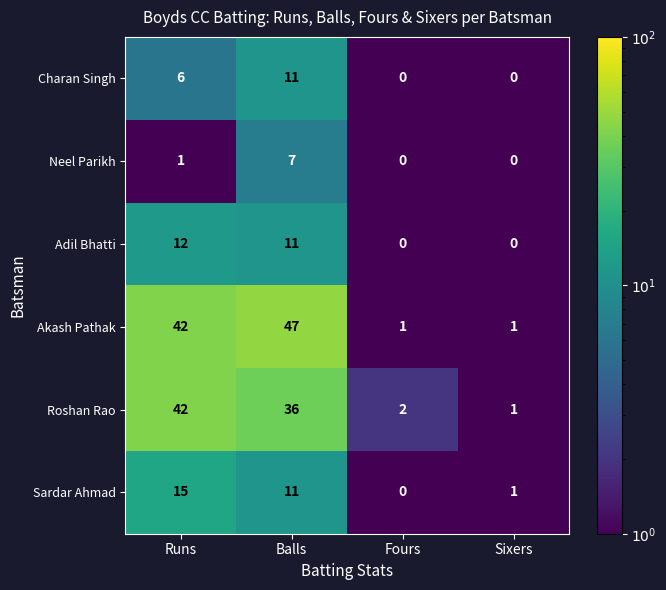

Rank the series by their maximum value, from lowest to highest.

Neel Parikh, Charan Singh, Adil Bhatti, Sardar Ahmad, Roshan Rao, Akash Pathak